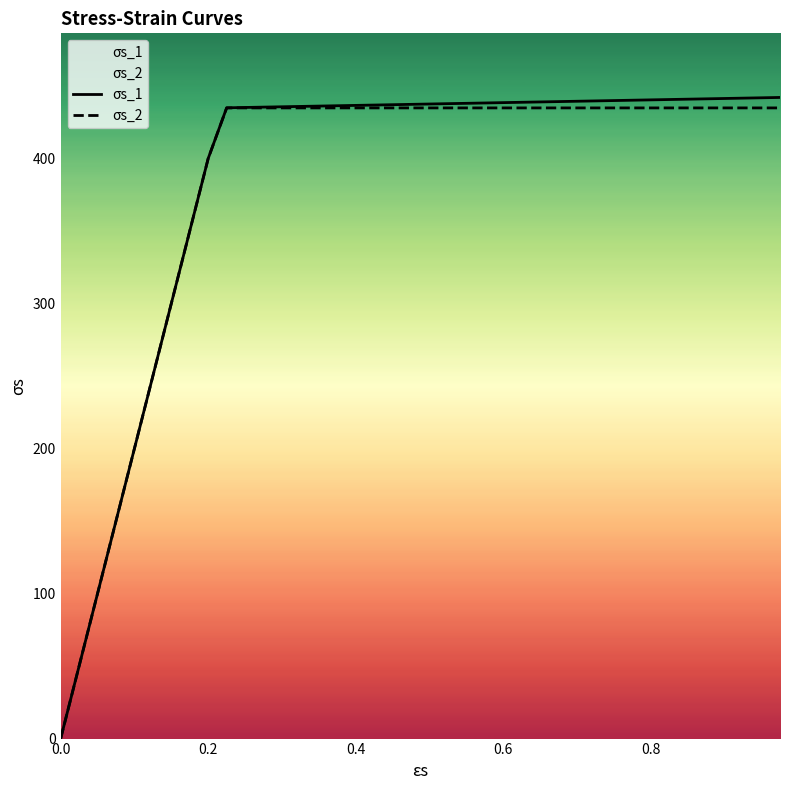

Rank the series by their average value, from lowest to highest.

σs_2, σs_1